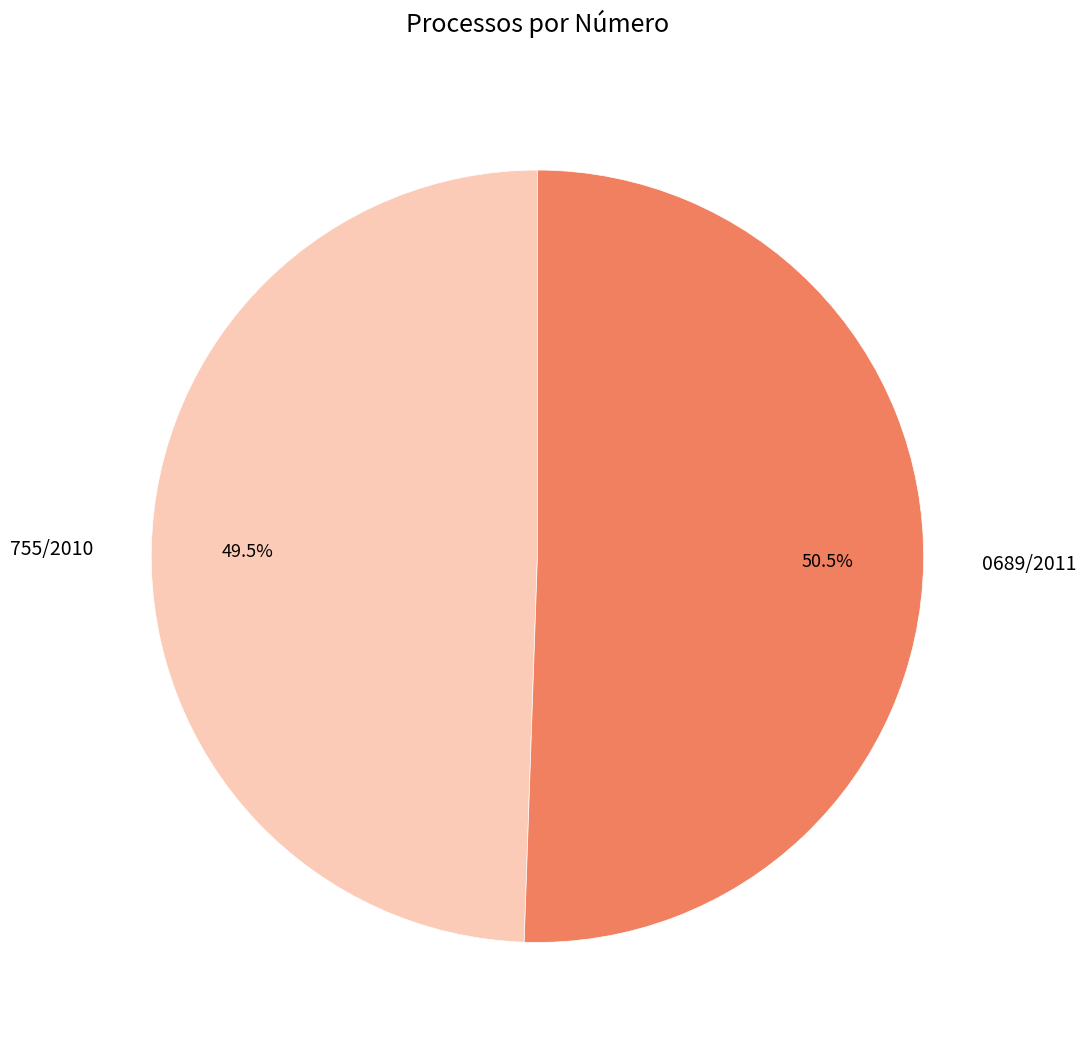

Which has a higher value, 0689/2011 or 755/2010?

0689/2011